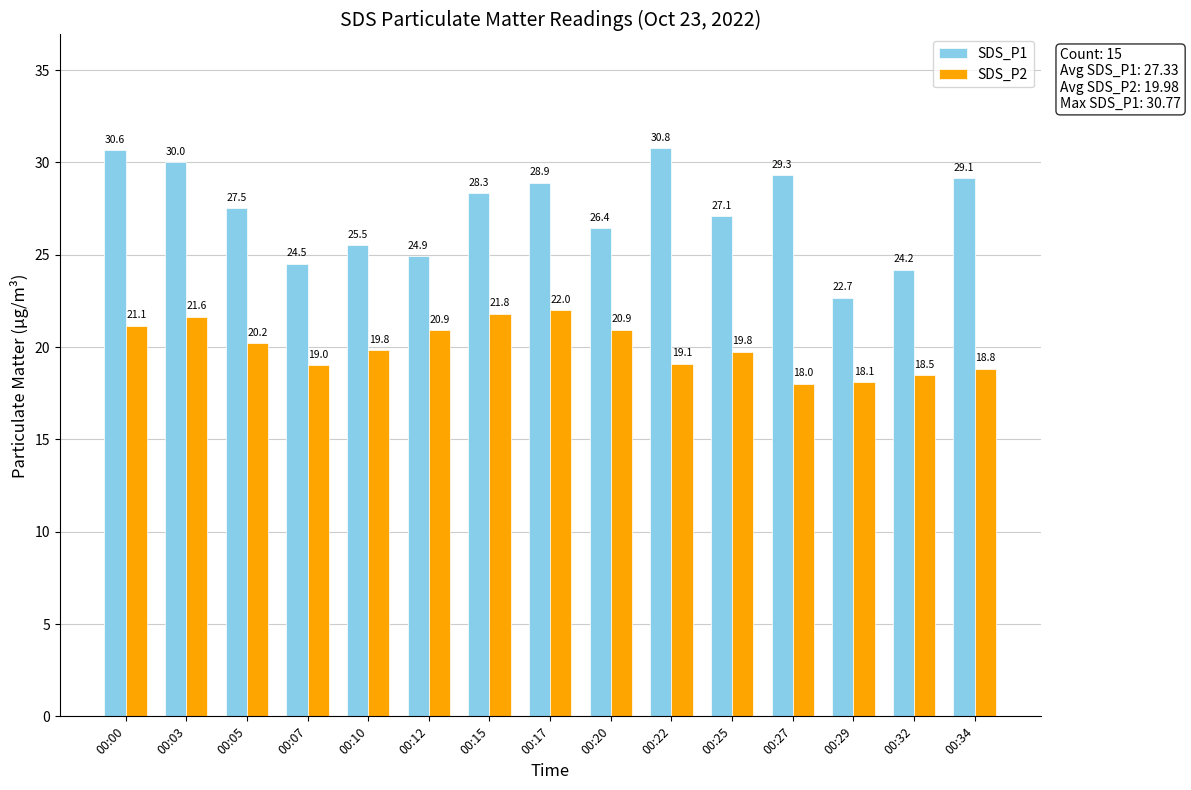

What value does the SDS_P1 series have at 00:03?

30.0